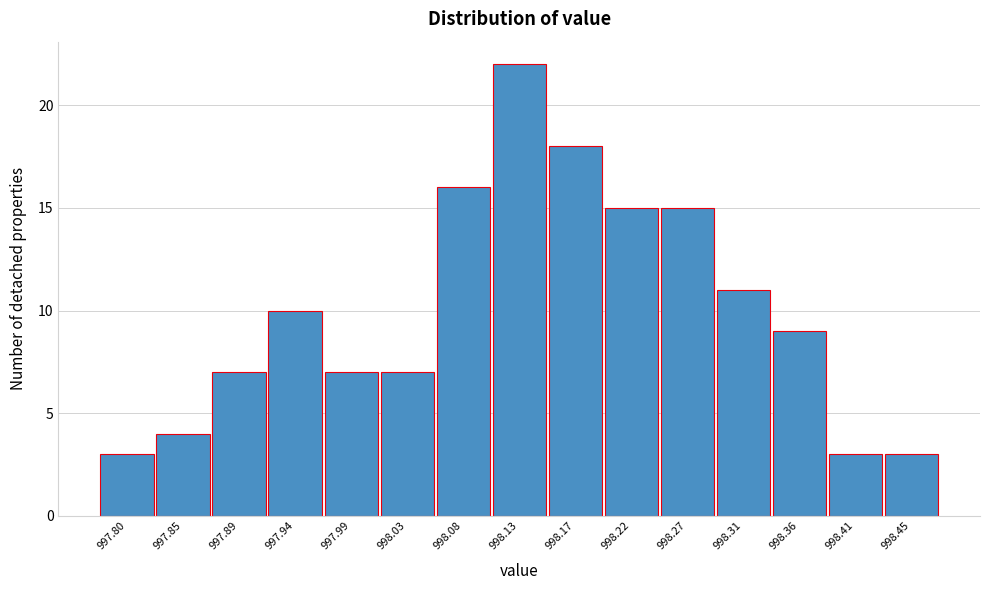

Reading left to right, extract all data points from this chart.

3	4	7	10	7	7	16	22	18	15	15	11	9	3	3